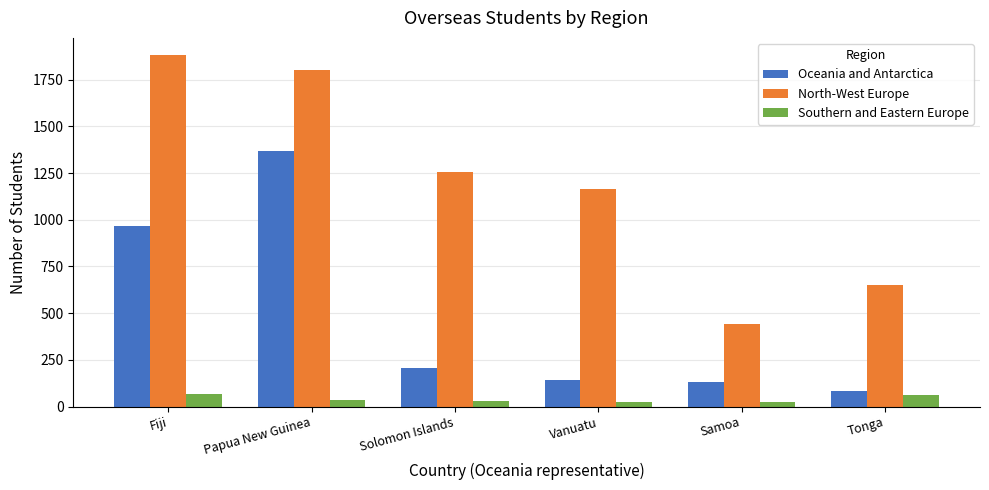

Which series changed the most between Samoa and Tonga?

North-West Europe